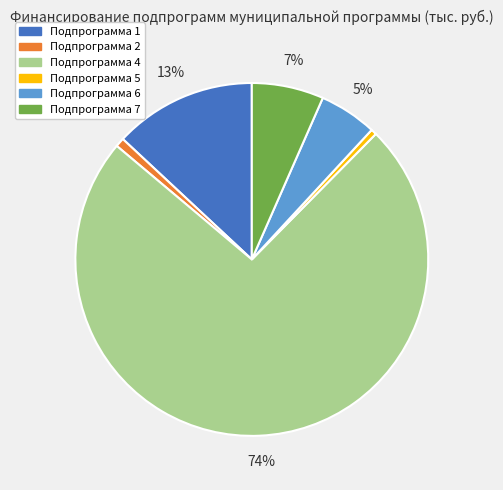

Is the sum of Подпрограмма 7 and Подпрограмма 6 greater than half?

No